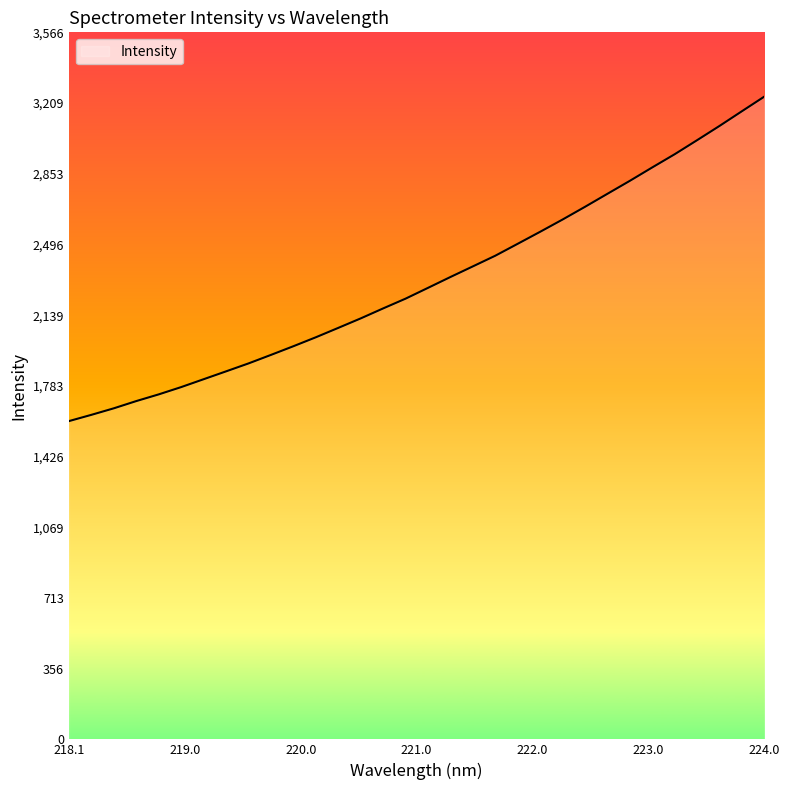

What is the smallest value displayed?

1605.4